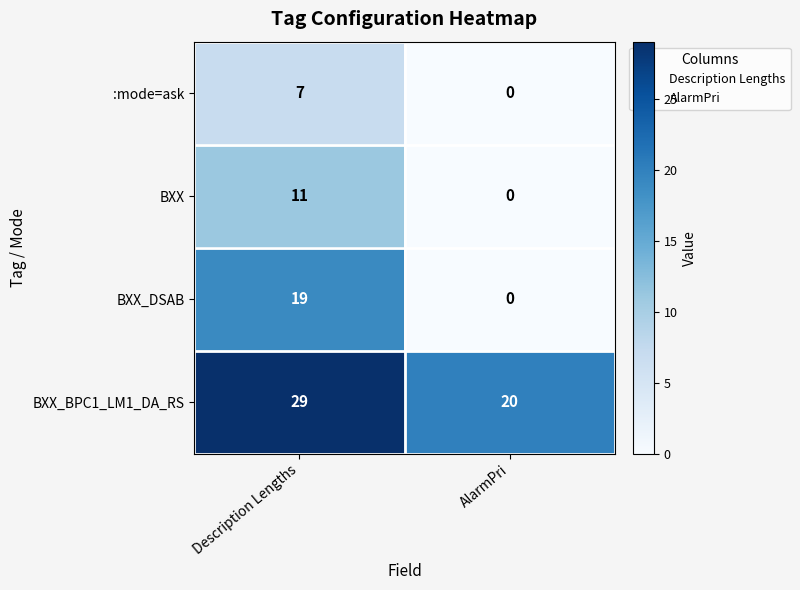

What is the spread (max minus min) of values at Description Lengths?

22